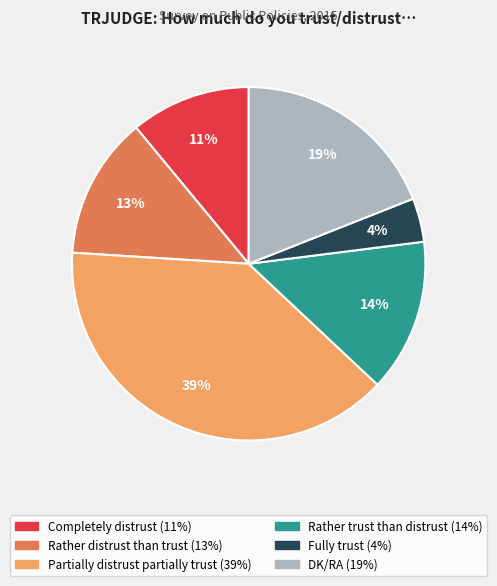

To the nearest percent, what is the combined percentage of Rather trust than distrust and Completely distrust?

25%